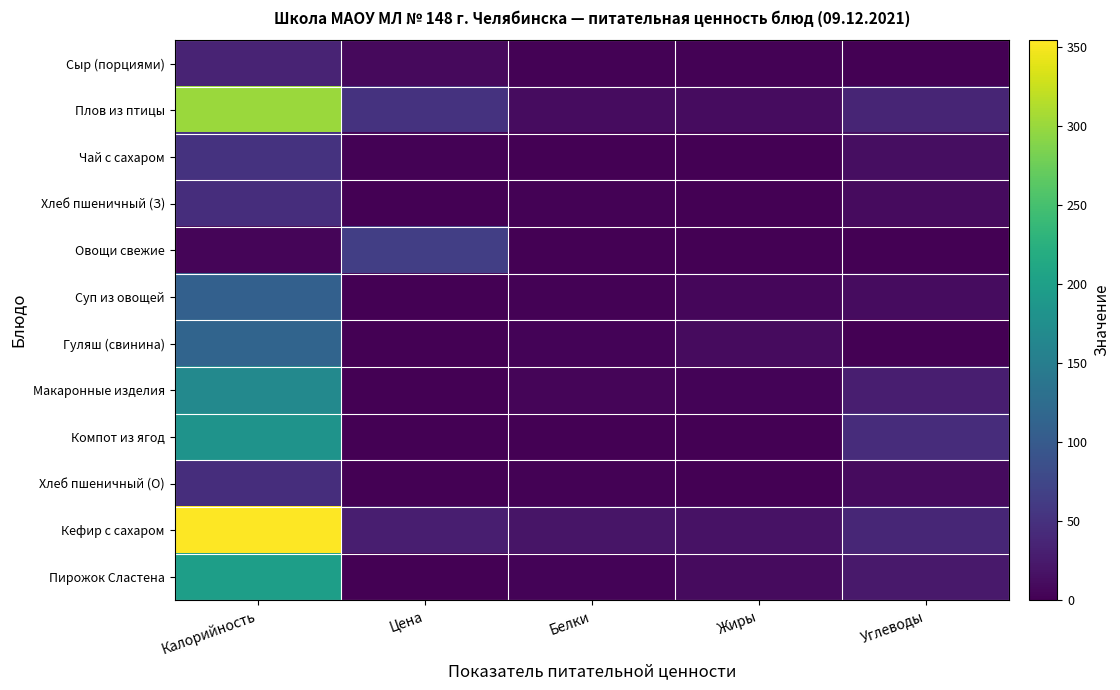

Which series has the largest range (max minus min)?

Кефир с сахаром